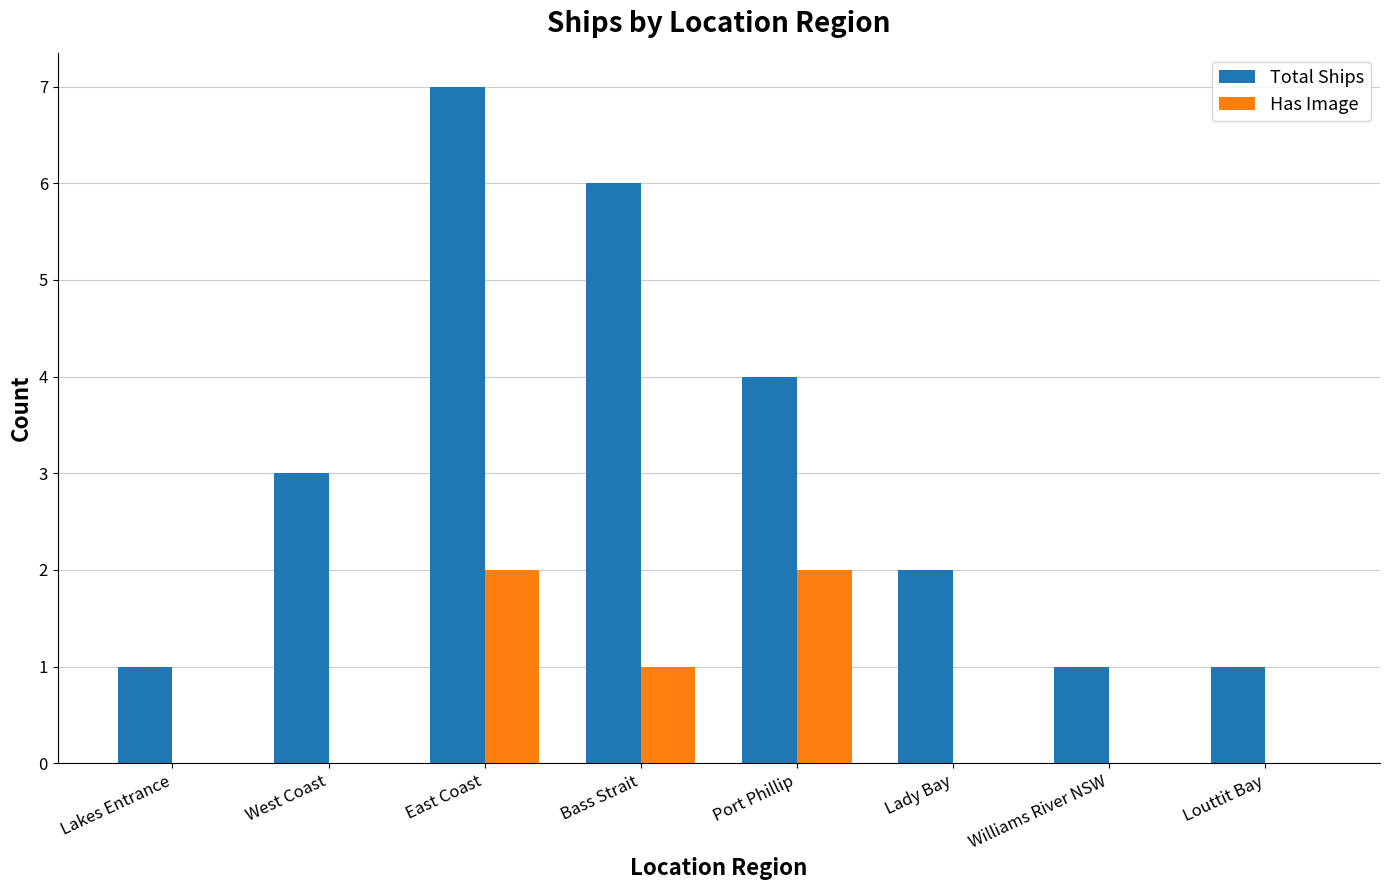

Reading left to right, what are all the values shown in this chart?

Total Ships: 1	3	7	6	4	2	1	1
Has Image: 0	0	2	1	2	0	0	0